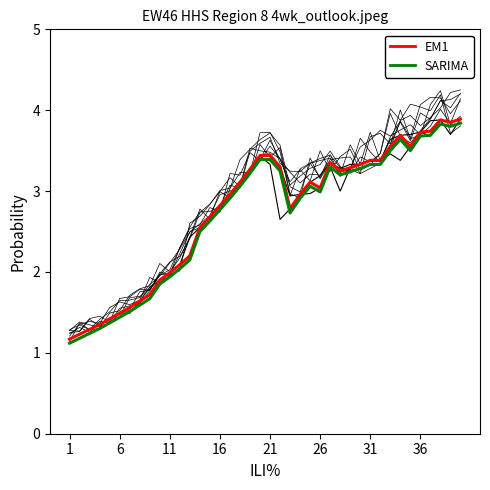

True or false: SARIMA has more than 2 interior local peaks.

True